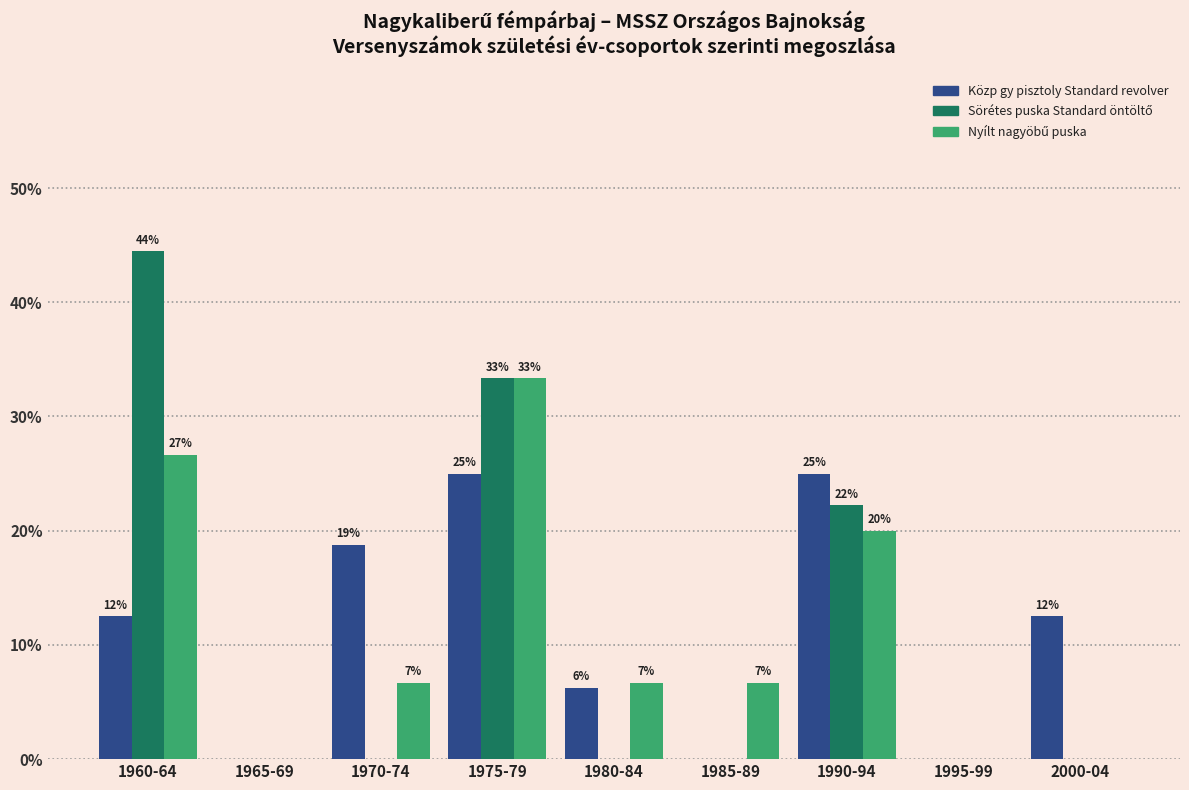

Are the bars grouped side by side (vs. stacked)?

Yes